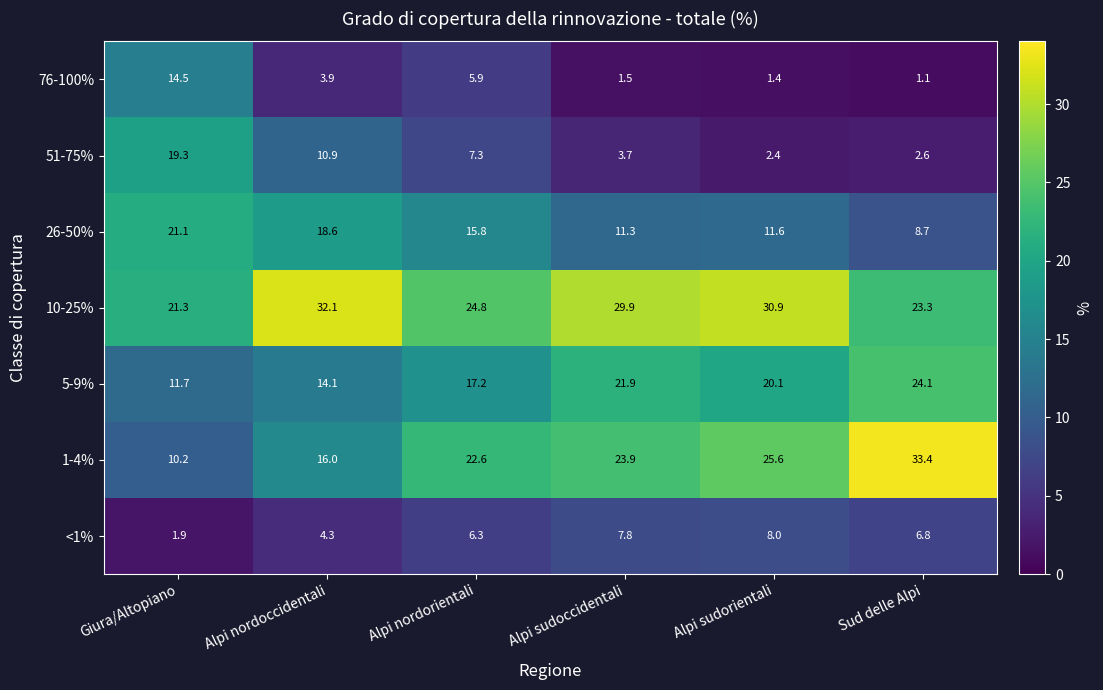

Rank the series by their maximum value, from highest to lowest.

1-4%, 10-25%, 5-9%, 26-50%, 51-75%, 76-100%, <1%